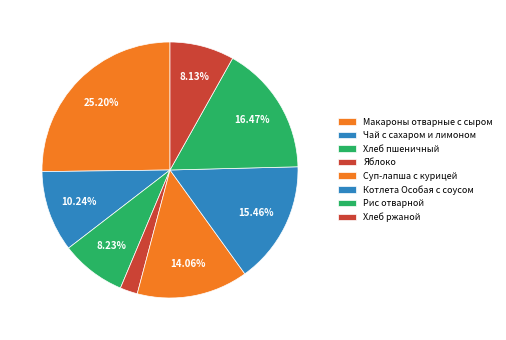

True or false: Котлета Особая с соусом accounts for 25% of the total.

False